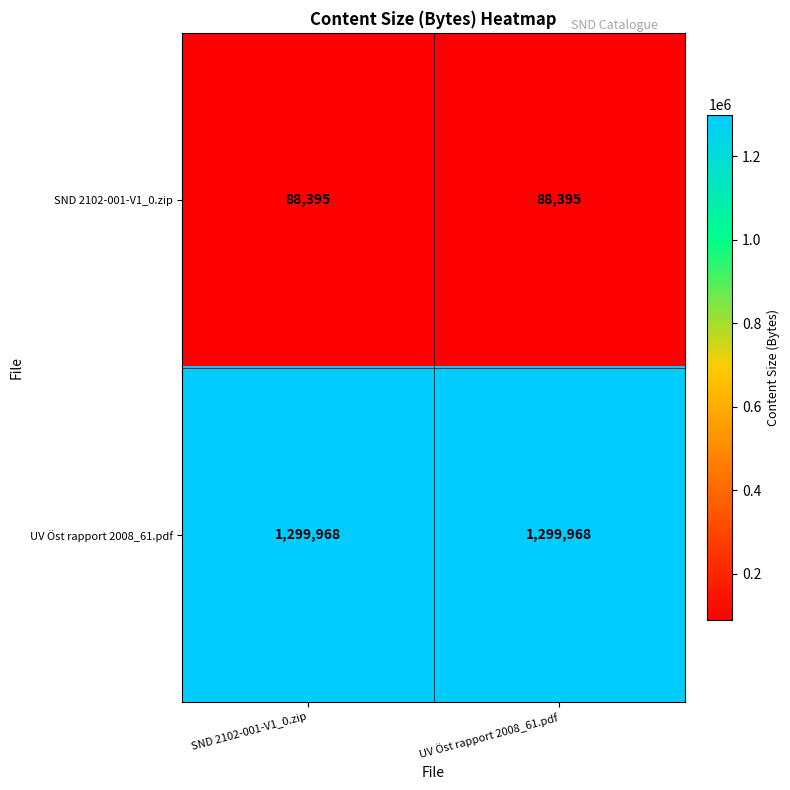

List the series in order of their peak value, highest first.

UV Öst rapport 2008_61.pdf, SND 2102-001-V1_0.zip